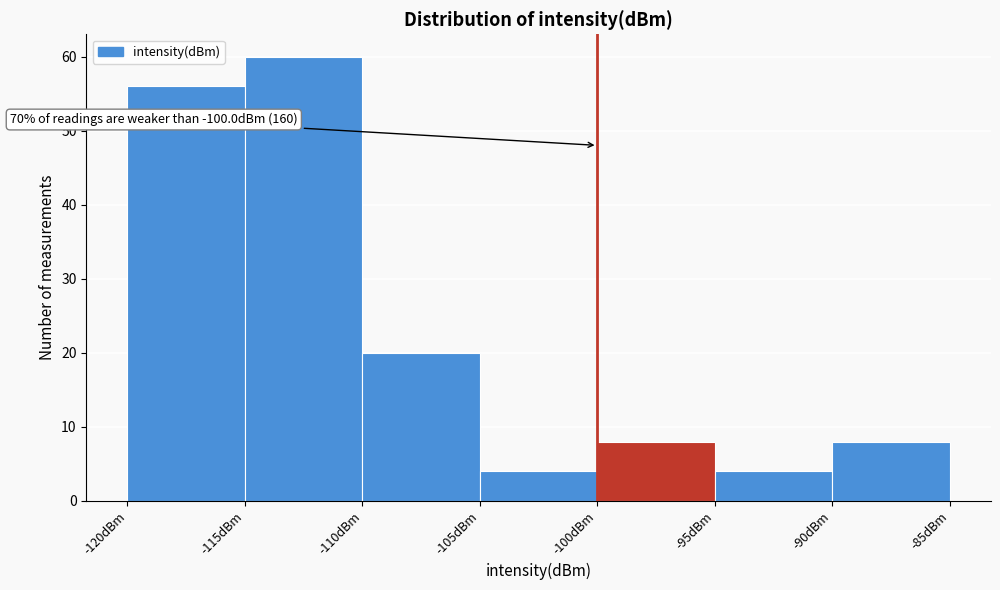

Which range on the x-axis has the tallest bar?

-115 to -110